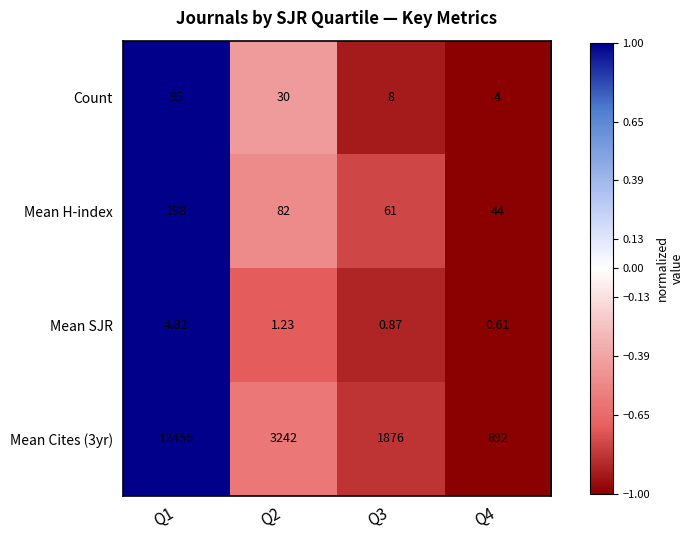

Is the value of Count at Q2 greater than the value of Mean Cites (3yr) at Q1?

No